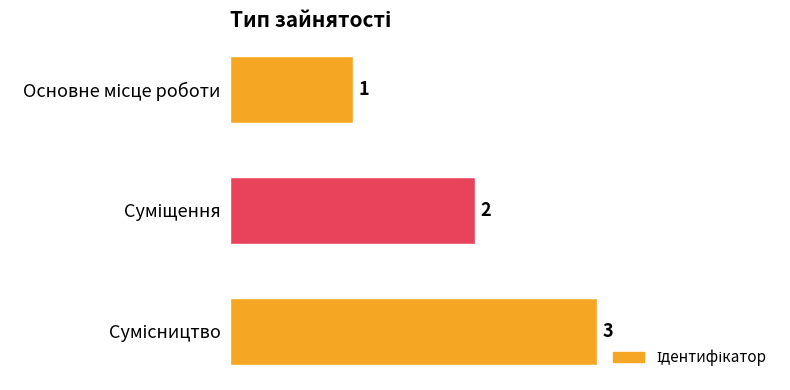

What is the value of the 1st bar from the top?

1